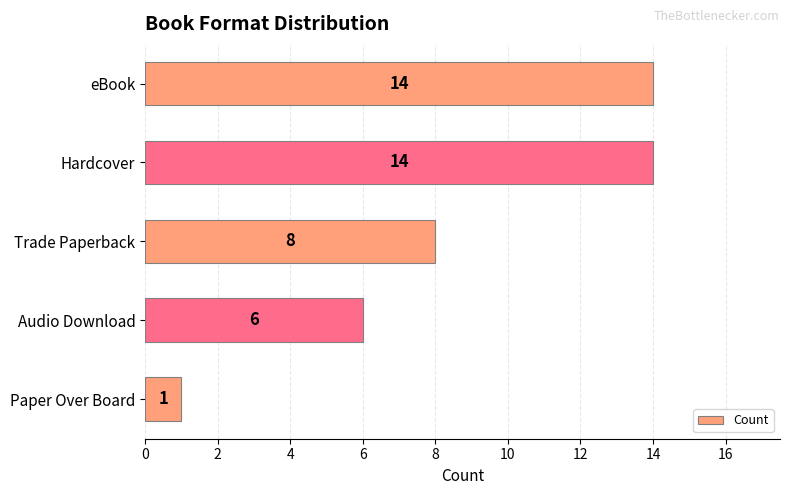

True or false: the data shows 11 at Audio Download.

False